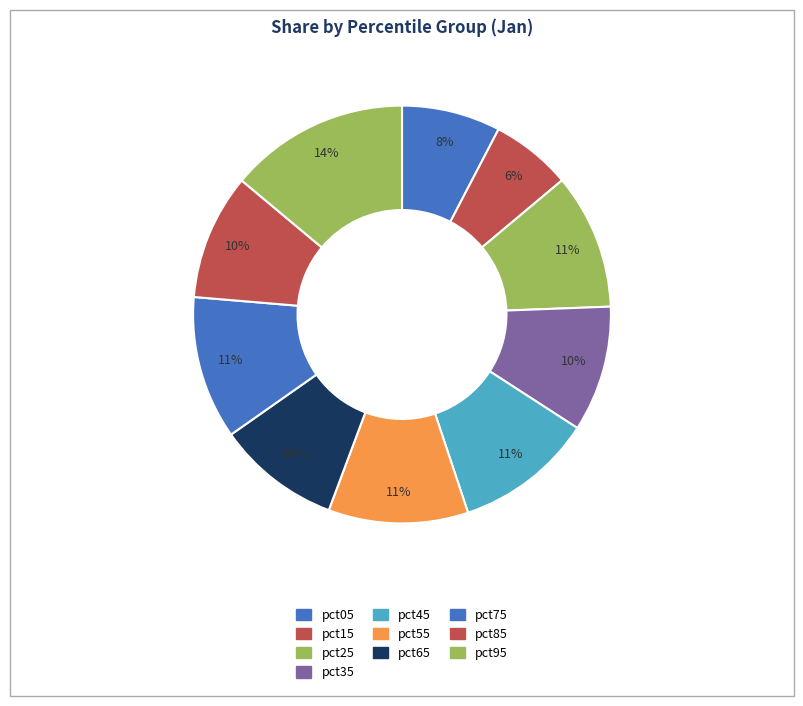

What is the total percentage of pct55 and pct15?

17.1%